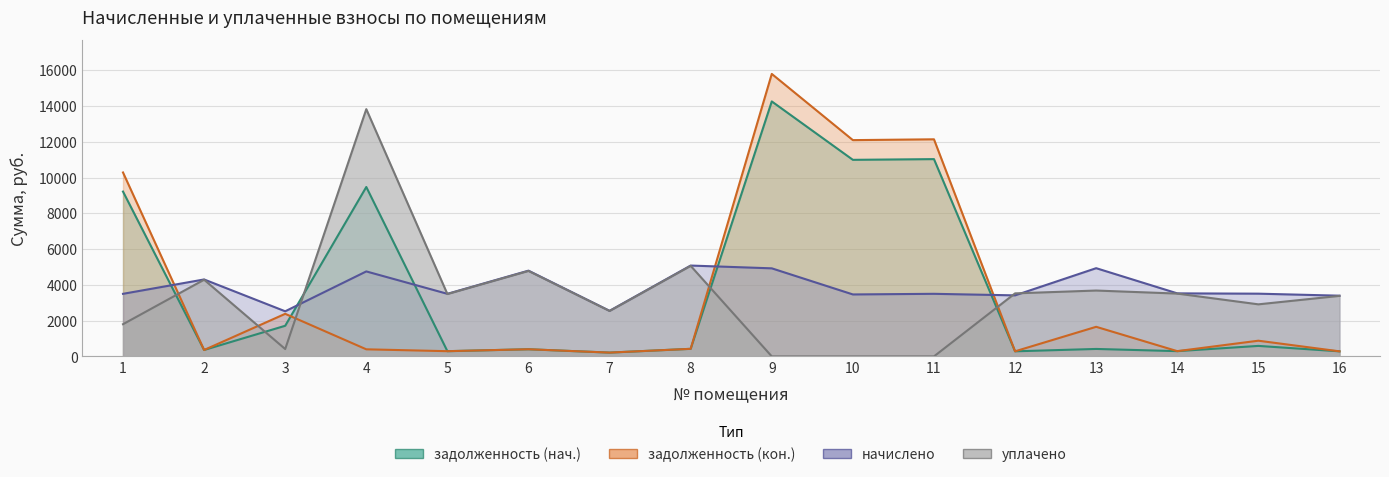

What is the total value across all series at 16?

7345.2